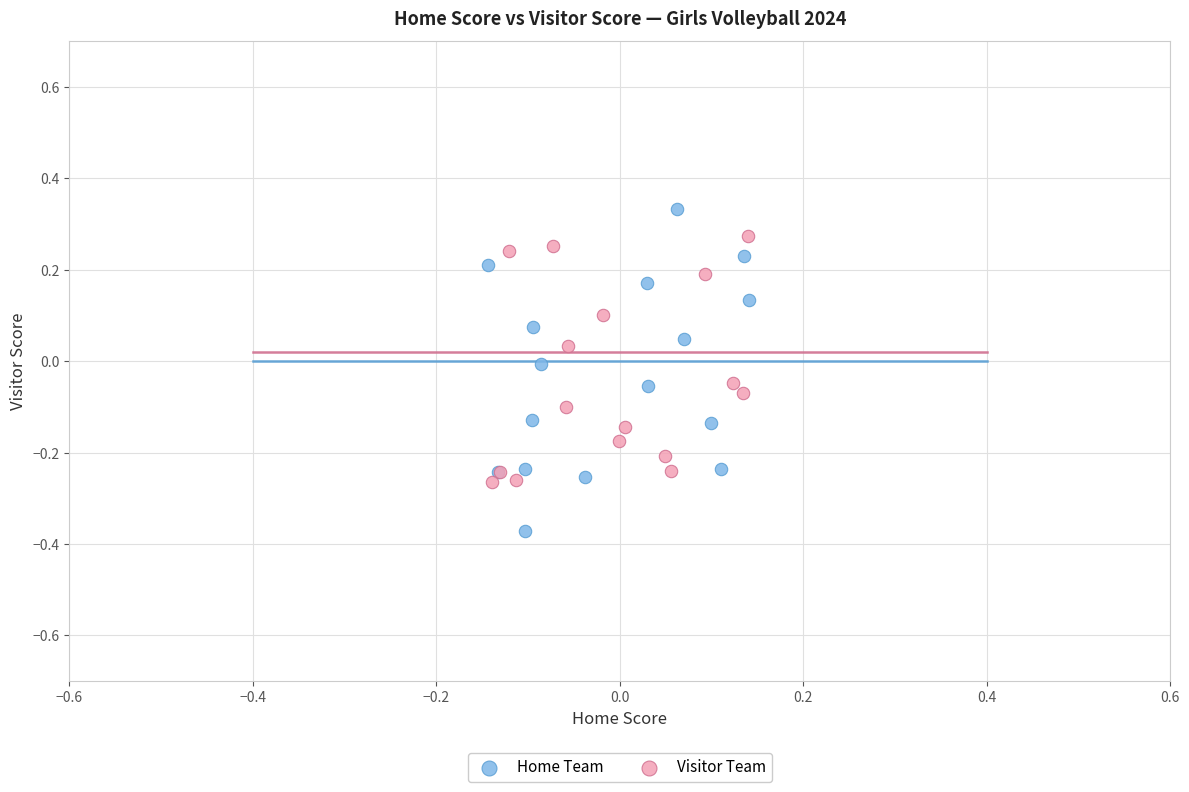

Which series contains the highest Y value?

Home Team